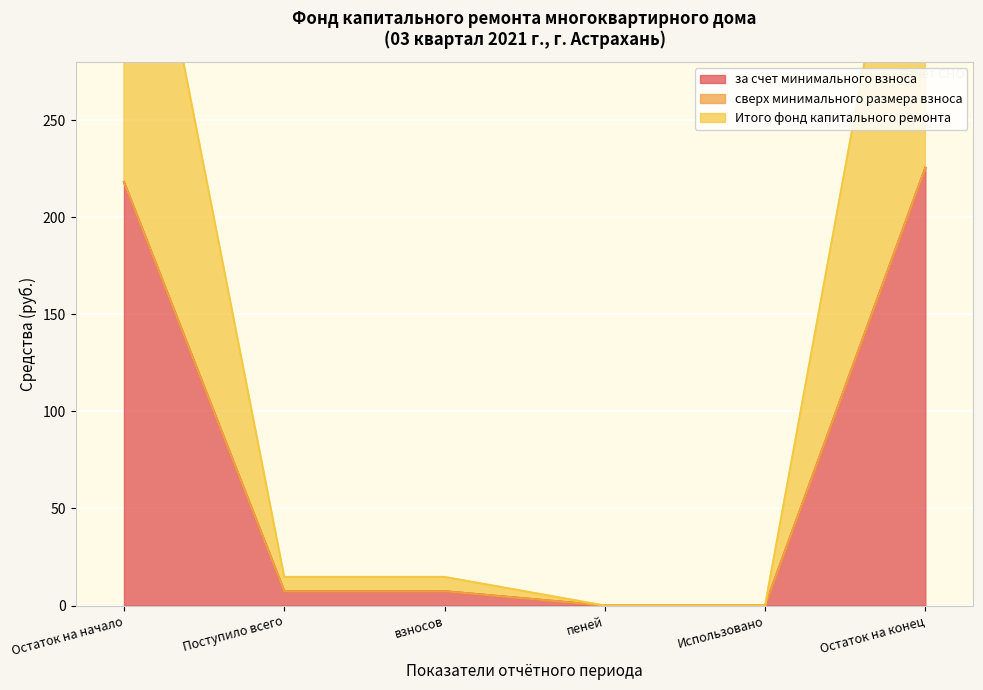

What is the difference between the maximum and minimum values in the Итого фонд капитального ремонта series?

225.6